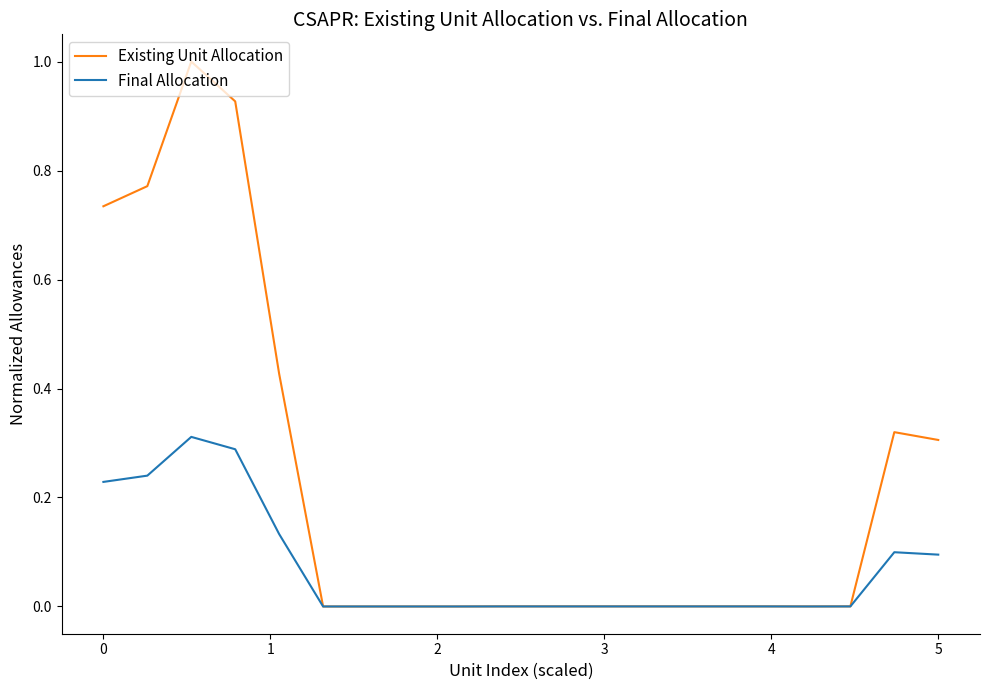

Which series has the largest total across all categories?

Existing Unit Allocation